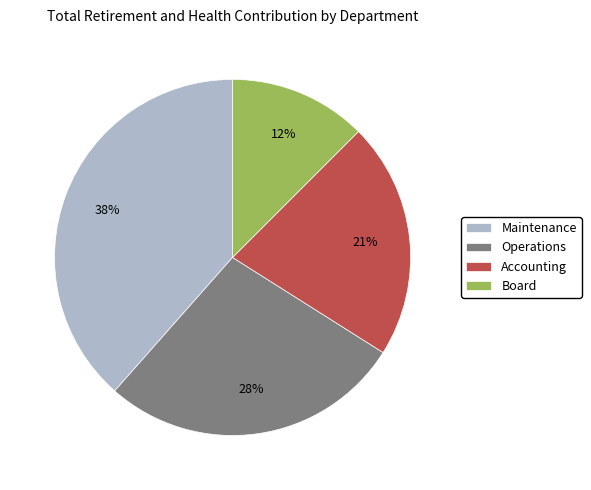

Rank the categories by value from lowest to highest.

Board, Accounting, Operations, Maintenance